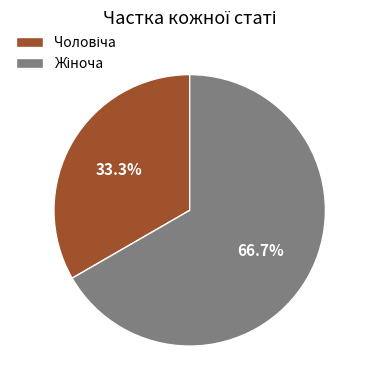

Is there a majority slice in this chart?

Yes